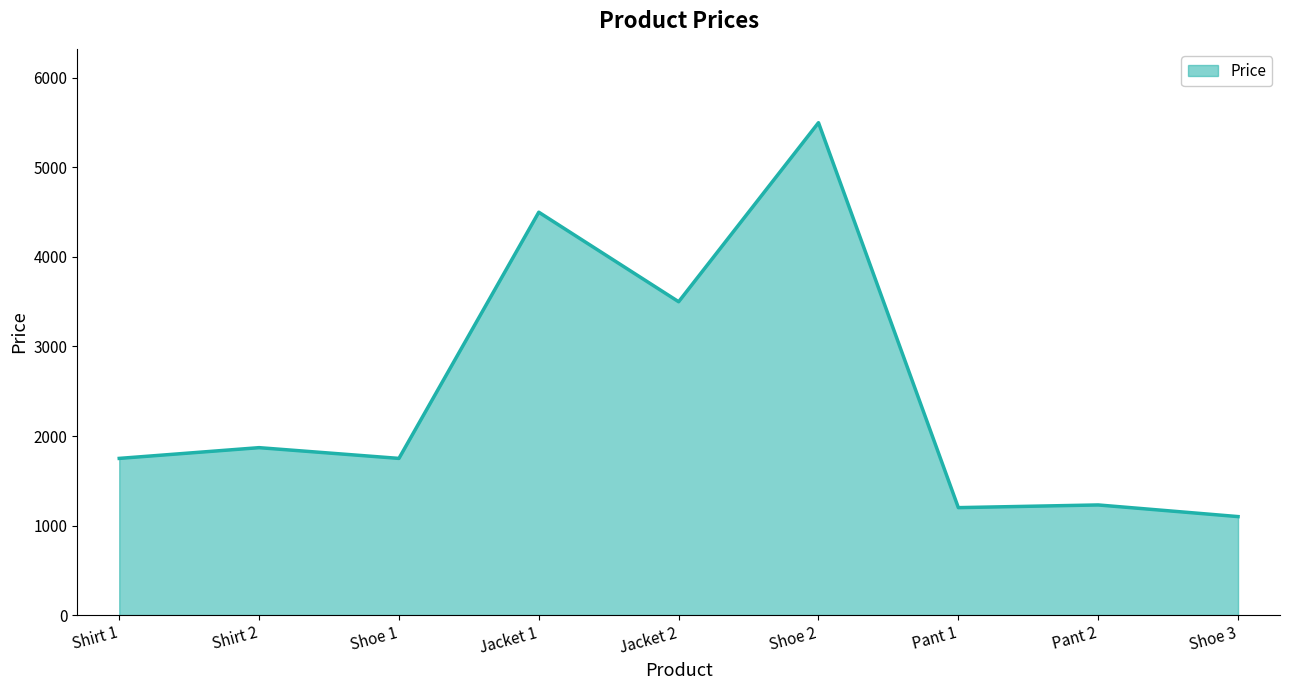

How many values are below 1750?

3